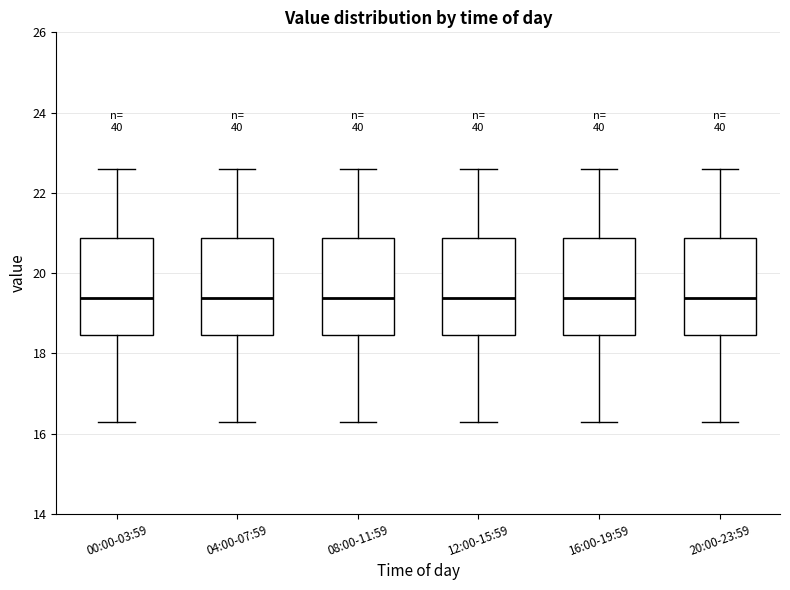

Where is the lower edge of the box for 08:00-11:59 on the y-axis? The values are not printed on the chart, so give them approximately, as read against the axis.

18.4